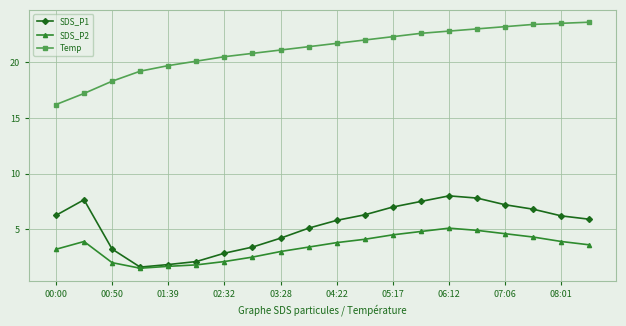

What is the value of the SDS_P2 point at the 10th from the left?

3.4